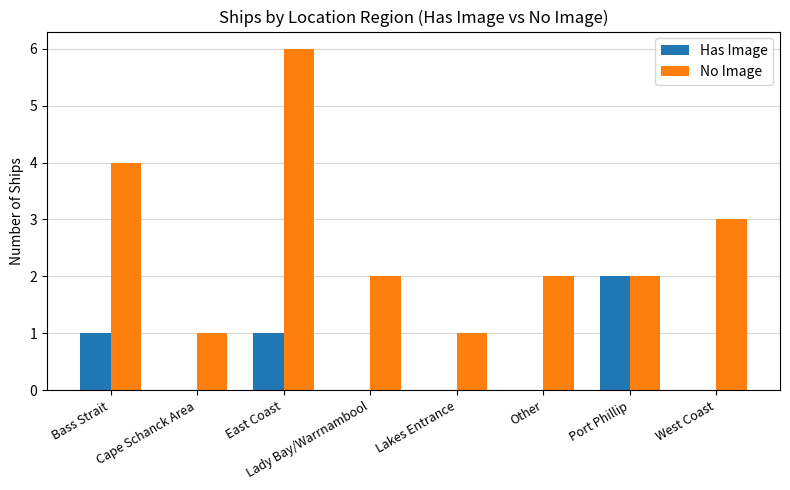

Reading left to right, what are all the values shown in this chart?

Has Image: Bass Strait=1	Cape Schanck Area=0	East Coast=1	Lady Bay/Warrnambool=0	Lakes Entrance=0	Other=0	Port Phillip=2	West Coast=0
No Image: Bass Strait=4	Cape Schanck Area=1	East Coast=6	Lady Bay/Warrnambool=2	Lakes Entrance=1	Other=2	Port Phillip=2	West Coast=3